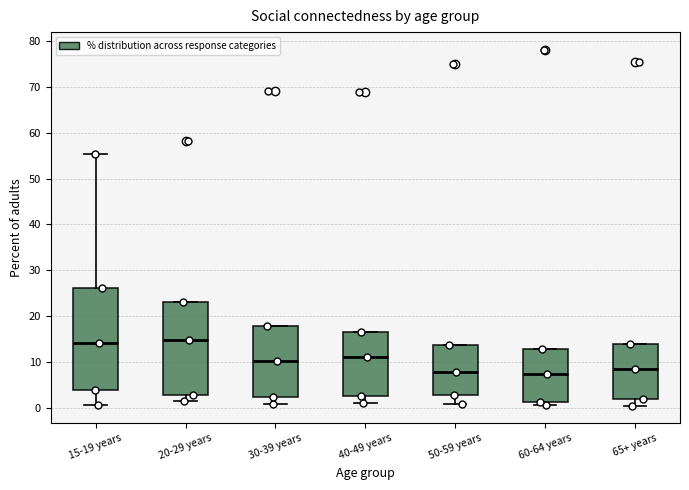

Which box is the tallest, from its lower edge to its upper edge?

15-19 years